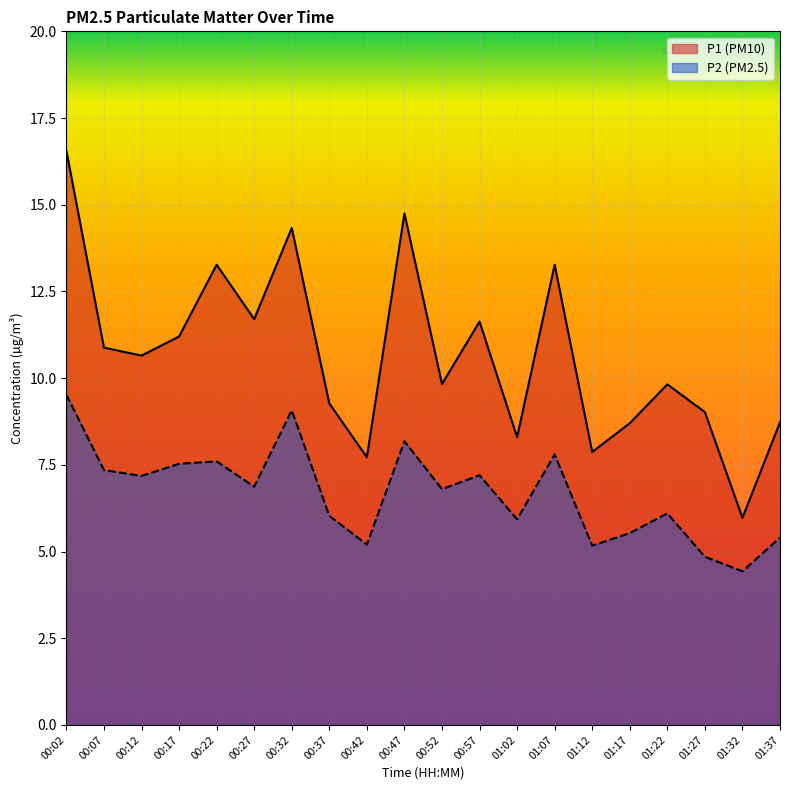

In P2, how many points are higher than both neighbors (excluding endpoints)?

6